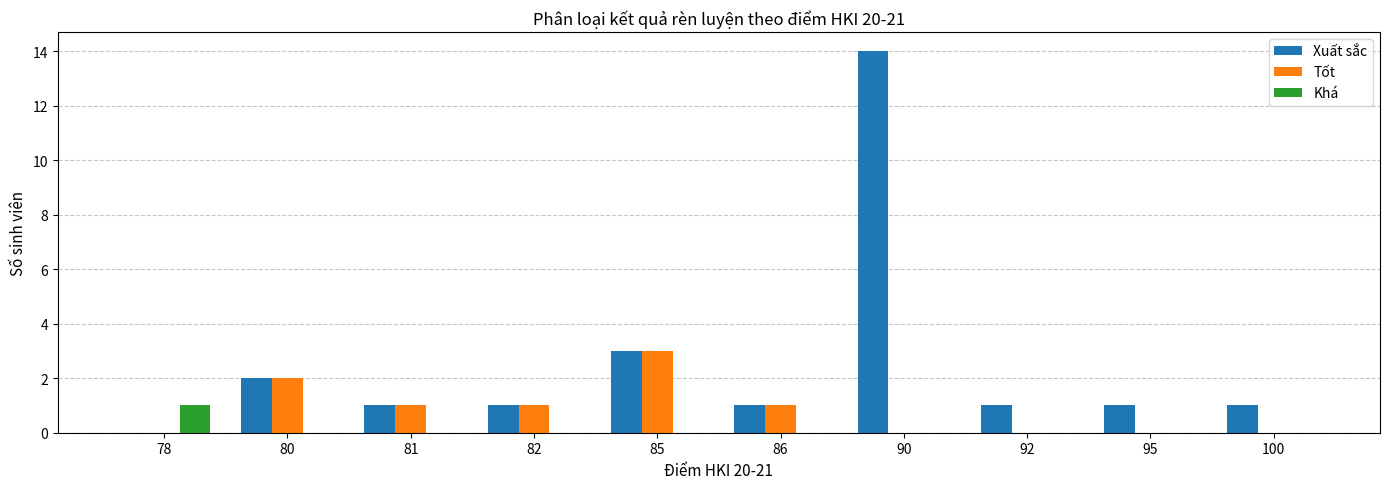

At which label does Tốt reach its peak?

85